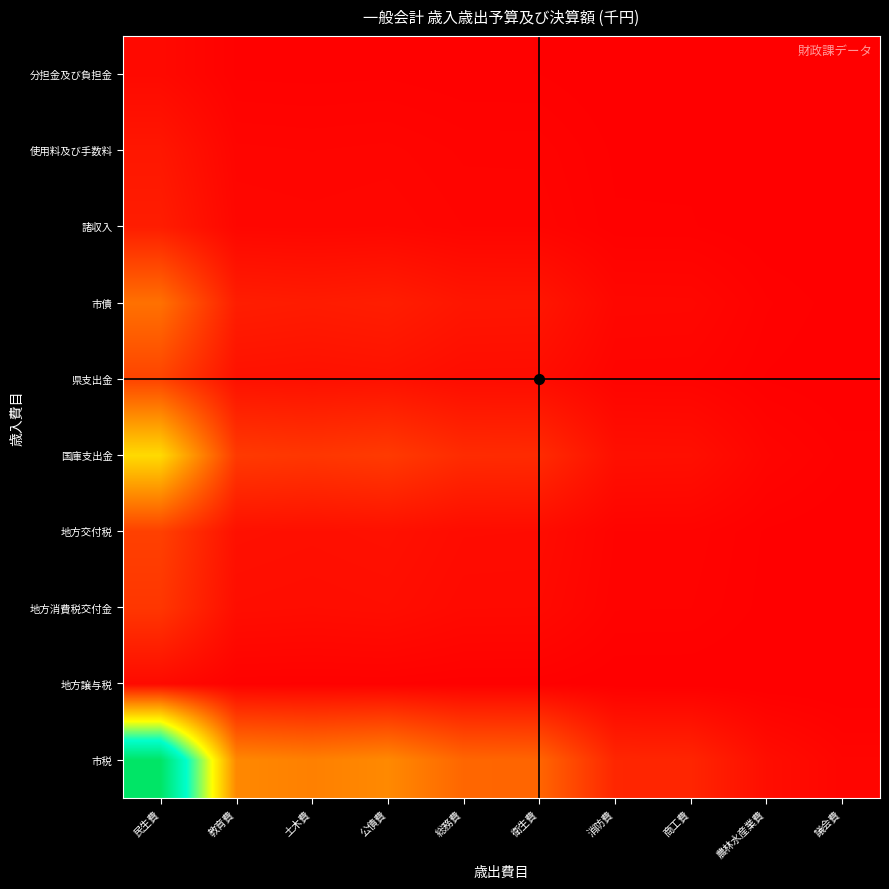

Reading left to right, what are all the values shown in this chart?

市税: 民生費=100000.0	教育費=26851.1	土木費=25300.6	公債費=27057.5	総務費=20241.8	衛生費=19966.1	消防費=7658.2	商工費=7479.0	農林水産業費=2890.1	議会費=1247.8
地方譲与税: 民生費=2208.7	教育費=593.1	土木費=558.8	公債費=597.6	総務費=447.1	衛生費=441.0	消防費=169.1	商工費=165.2	農林水産業費=63.8	議会費=27.6
地方消費税交付金: 民生費=10855.3	教育費=2914.8	土木費=2746.5	公債費=2937.2	総務費=2197.3	衛生費=2167.4	消防費=831.3	商工費=811.9	農林水産業費=313.7	議会費=135.5
地方交付税: 民生費=12815.8	教育費=3441.2	土木費=3242.5	公債費=3467.6	総務費=2594.1	衛生費=2558.8	消防費=981.5	商工費=958.5	農林水産業費=370.4	議会費=159.9
国庫支出金: 民生費=42925.9	教育費=11526.1	土木費=10860.5	公債費=11614.7	総務費=8689.0	衛生費=8570.6	消防費=3287.3	商工費=3210.4	農林水産業費=1240.6	議会費=535.6
県支出金: 民生費=13415.2	教育費=3602.1	土木費=3394.1	公債費=3629.8	総務費=2715.5	衛生費=2678.5	消防費=1027.4	商工費=1003.3	農林水産業費=387.7	議会費=167.4
市債: 民生費=22283.1	教育費=5983.2	土木費=5637.8	公債費=6029.2	総務費=4510.5	衛生費=4449.1	消防費=1706.5	商工費=1666.6	農林水産業費=644.0	議会費=278.0
諸収入: 民生費=5891.3	教育費=1581.9	土木費=1490.5	公債費=1594.0	総務費=1192.5	衛生費=1176.3	消防費=451.2	商工費=440.6	農林水産業費=170.3	議会費=73.5
使用料及び手数料: 民生費=4710.9	教育費=1264.9	土木費=1191.9	公債費=1274.6	総務費=953.6	衛生費=940.6	消防費=360.8	商工費=352.3	農林水産業費=136.2	議会費=58.8
分担金及び負担金: 民生費=2083.5	教育費=559.4	土木費=527.1	公債費=563.7	総務費=421.7	衛生費=416.0	消防費=159.6	商工費=155.8	農林水産業費=60.2	議会費=26.0